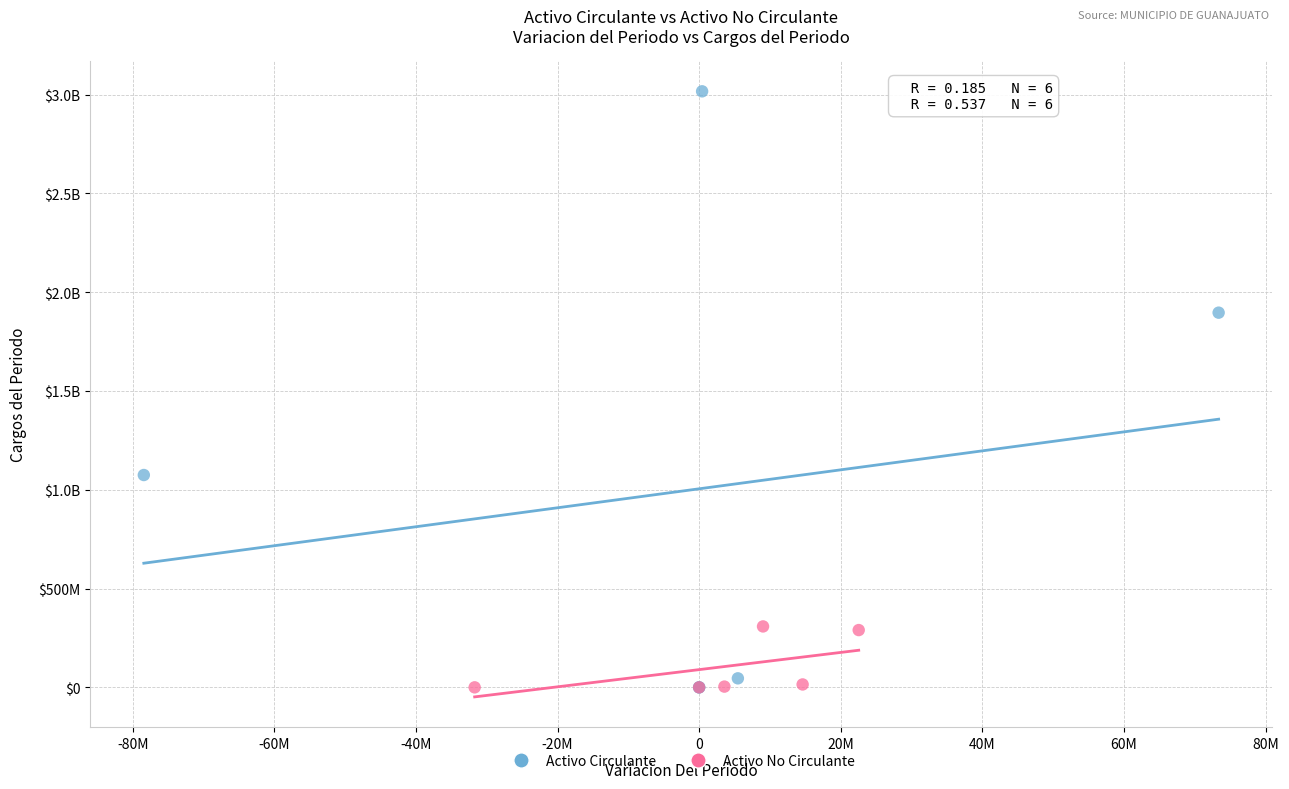

What are all the series names shown in the legend?

Activo Circulante, Activo No Circulante